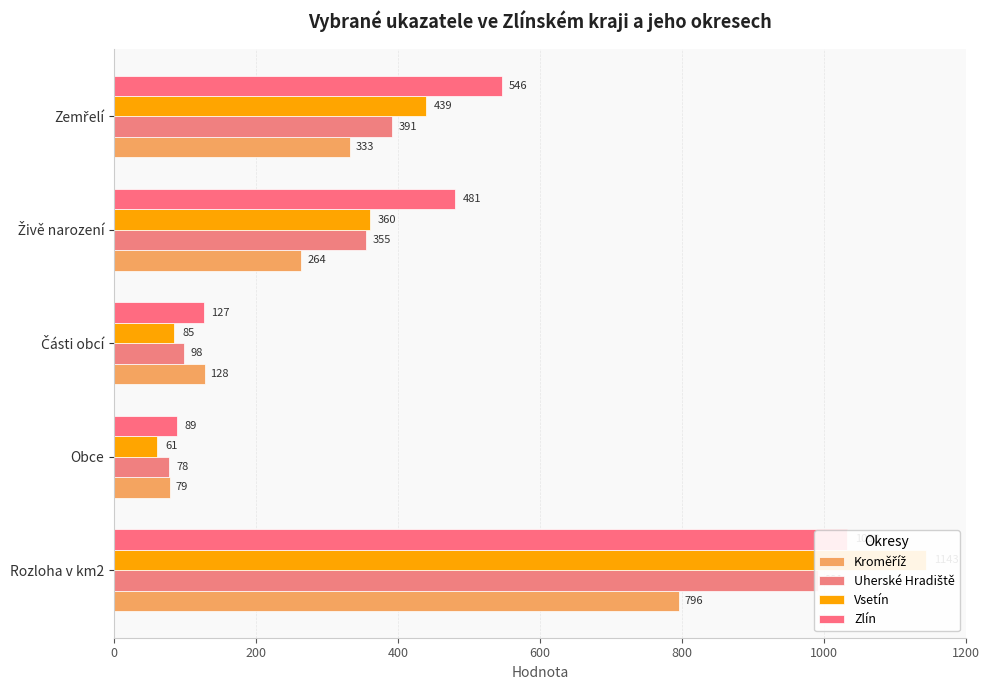

Read the Zlín value at Živě narození, to the nearest 100.

500